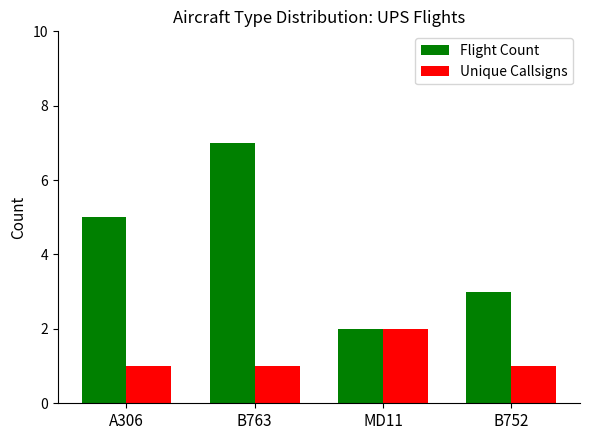

Reading left to right, what are all the values shown in this chart?

Flight Count: 5	7	2	3
Unique Callsigns: 1	1	2	1